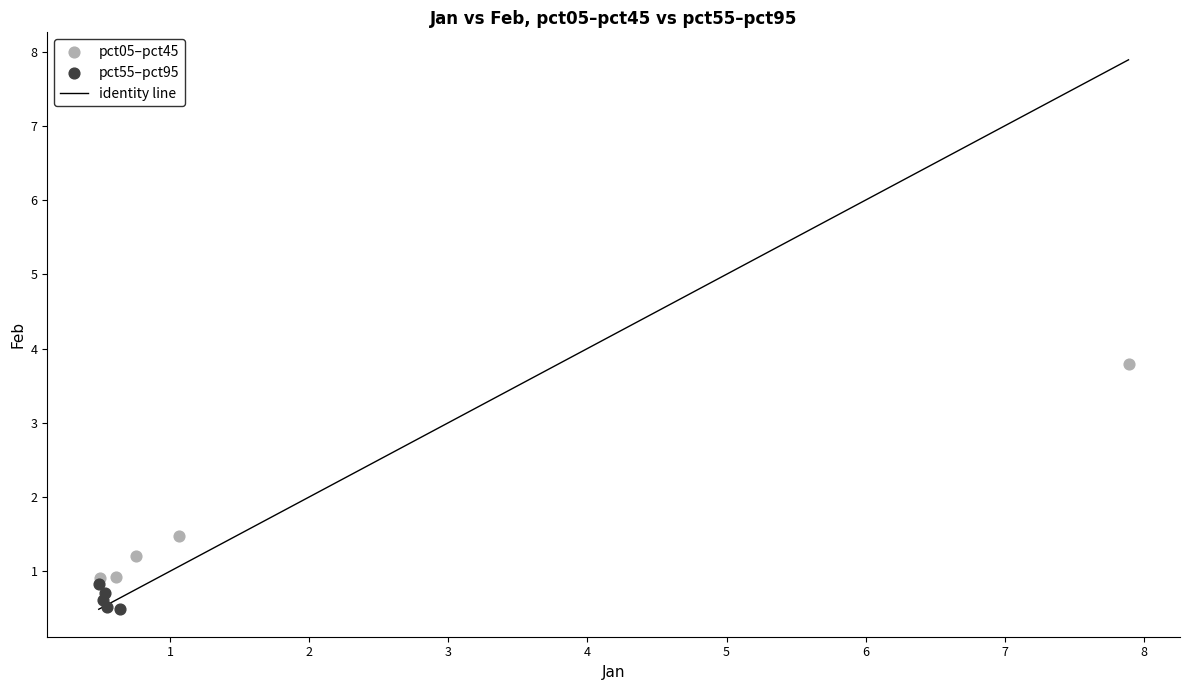

Which series reaches the minimum Y coordinate?

pct55–pct95